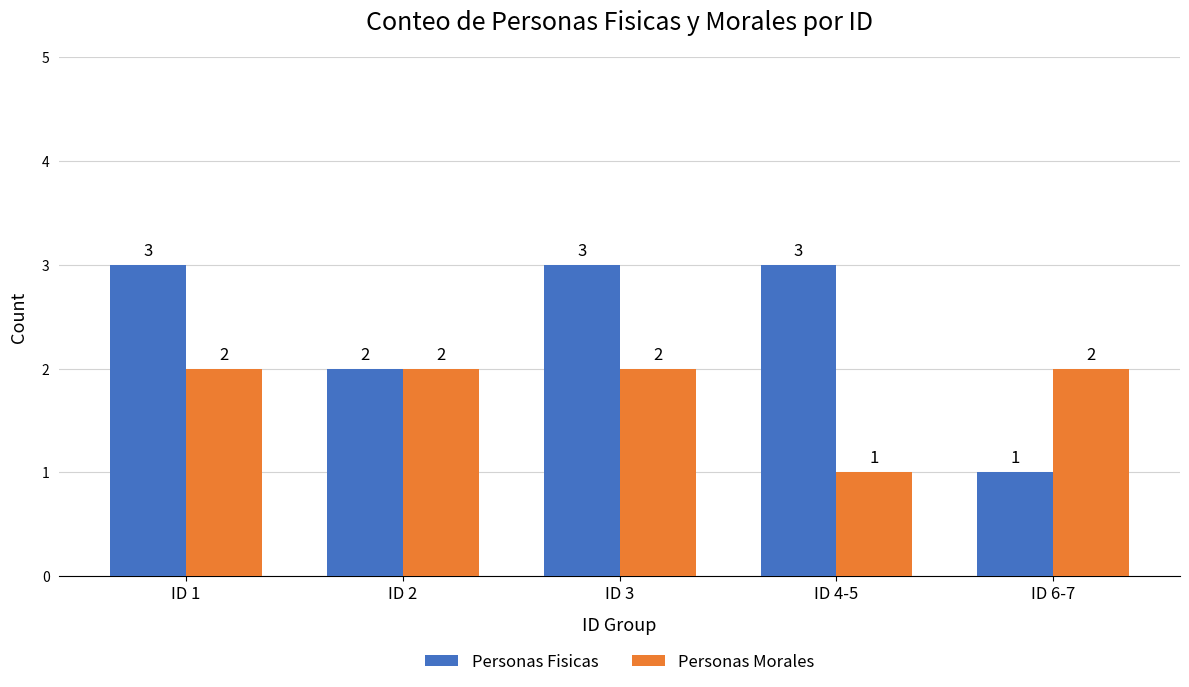

Where is Personas Fisicas nearest to the value 2?

ID 2